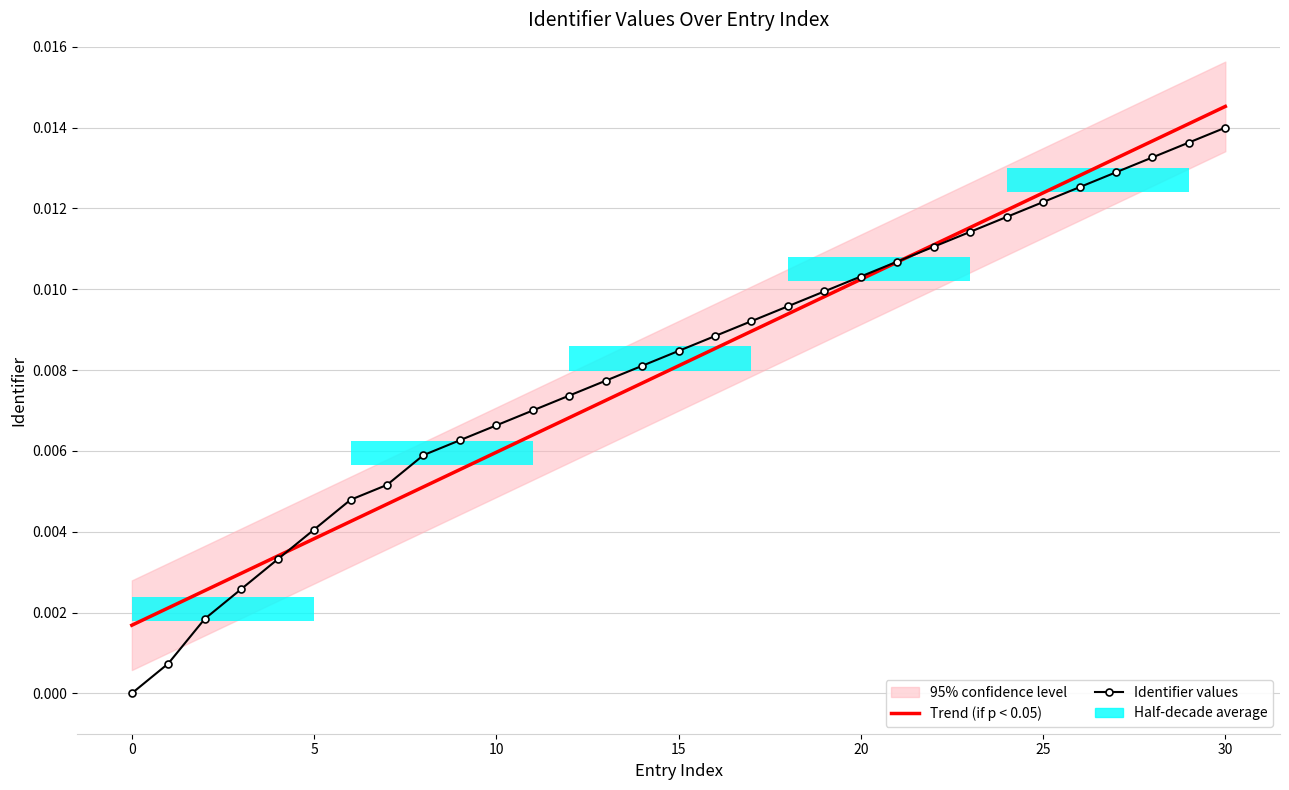

How many values in the Identifier values series exceed 0?

30